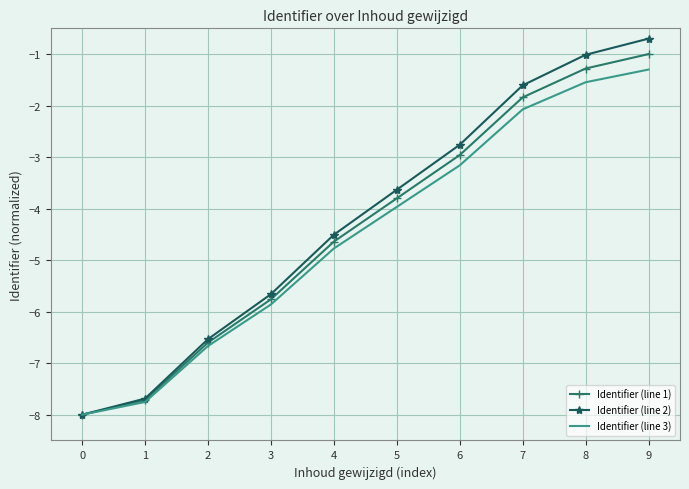

Between 4 and 5, which series saw the biggest shift?

Identifier (line 2)